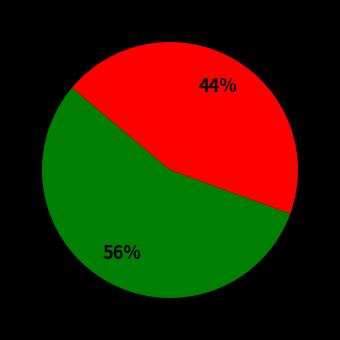

To the nearest percent, what is the average slice percentage?

50%